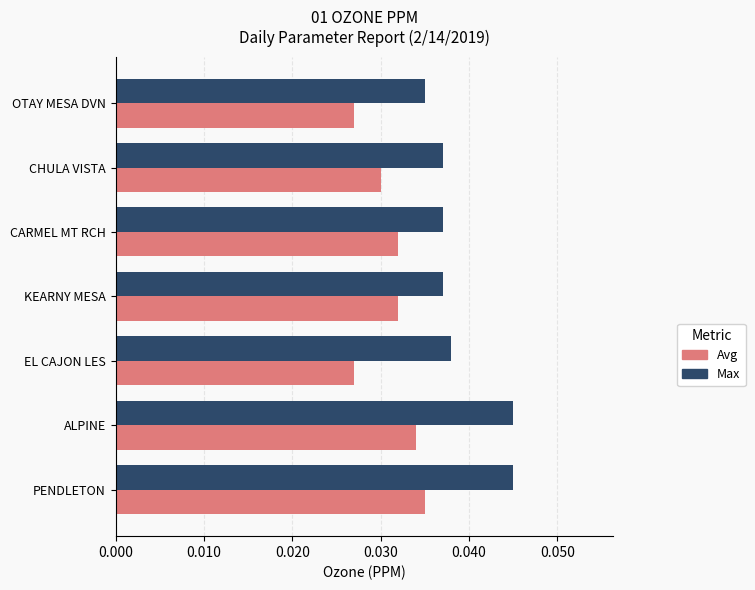

At which label is Max closest to 0?

OTAY MESA DVN